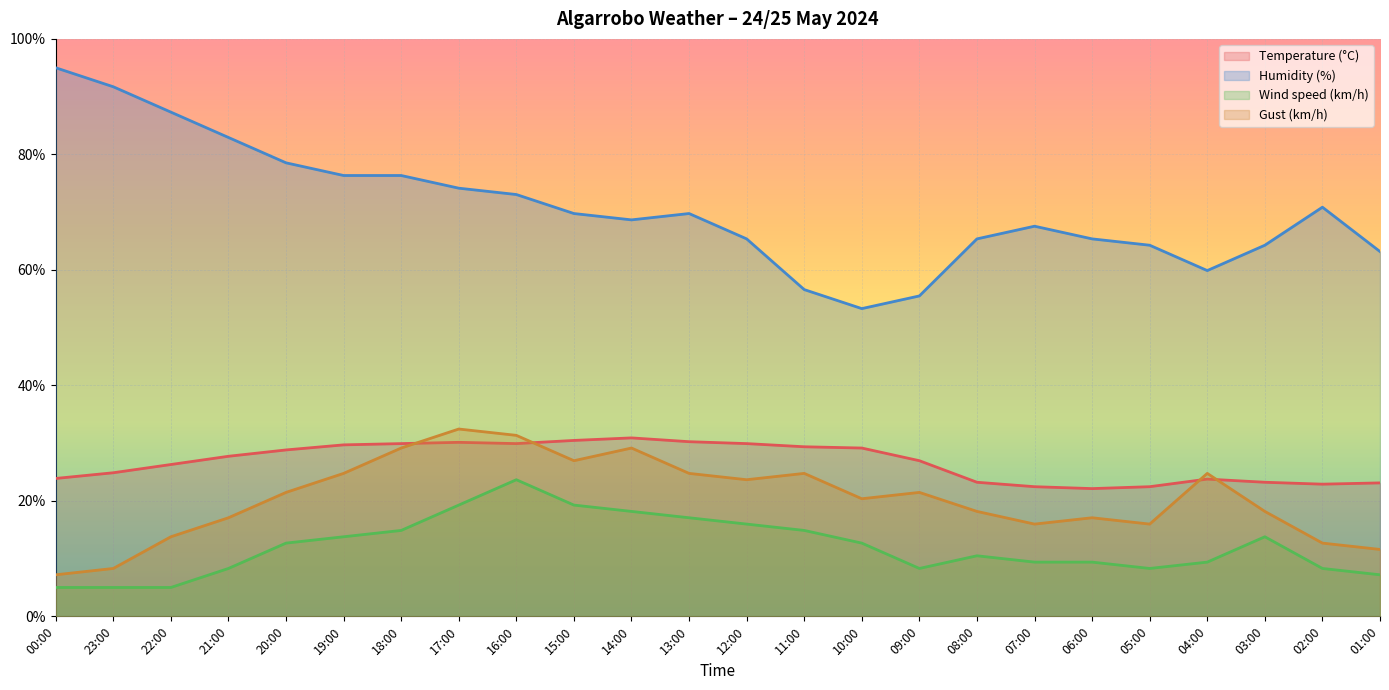

Is it true that Temperature (°C) equals 30.2 at 13:00?

True